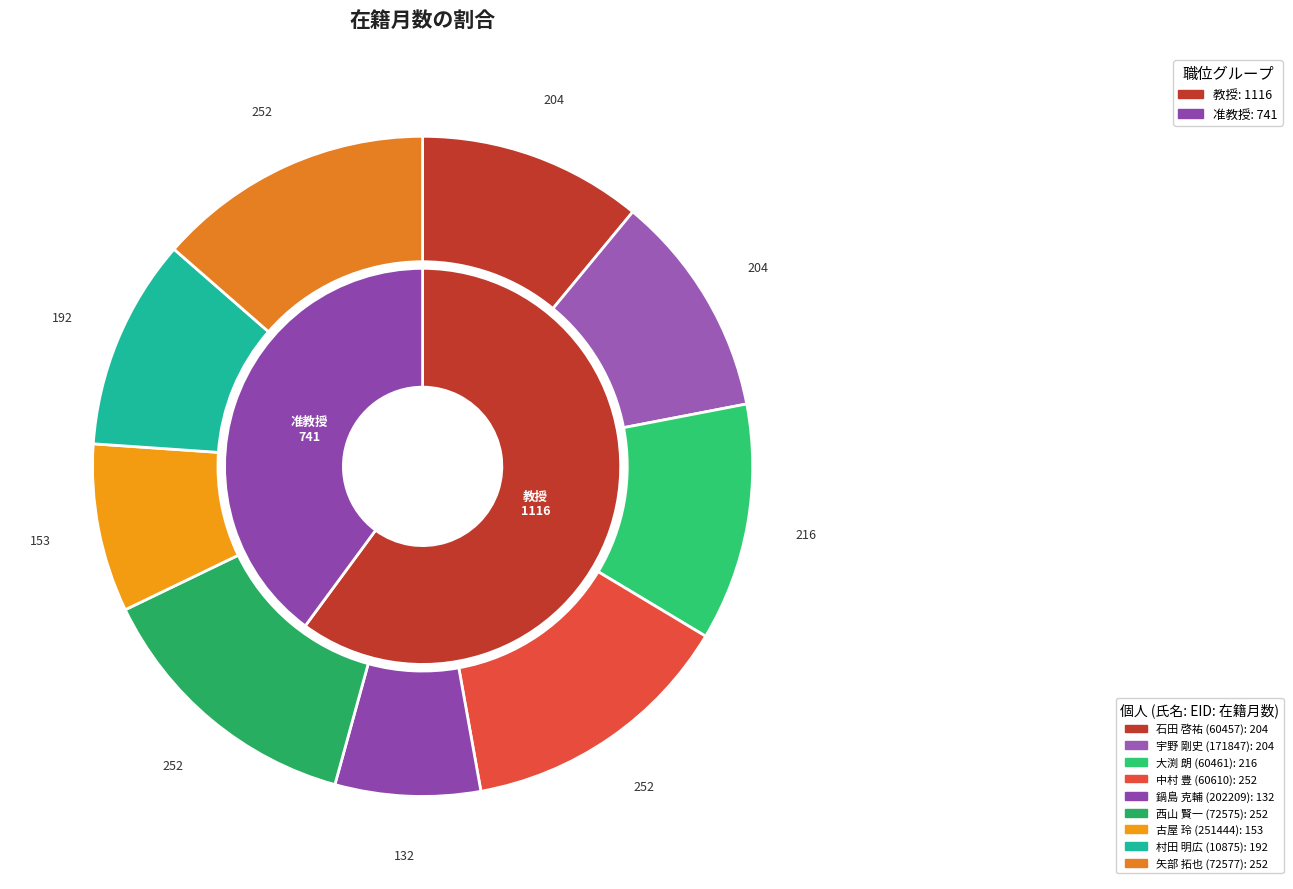

Which slice is the largest?

中村 豊